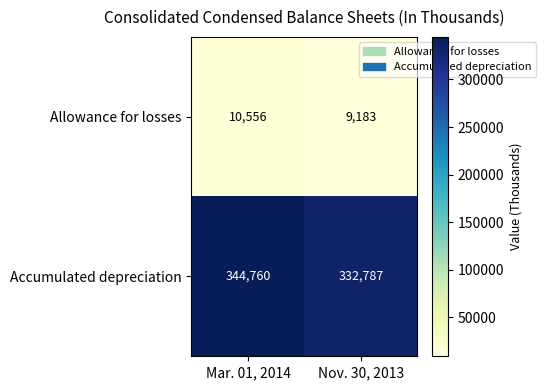

Reading left to right, transcribe all the data shown in this chart.

Allowance for losses: 10556	9183
Accumulated depreciation: 344760	332787